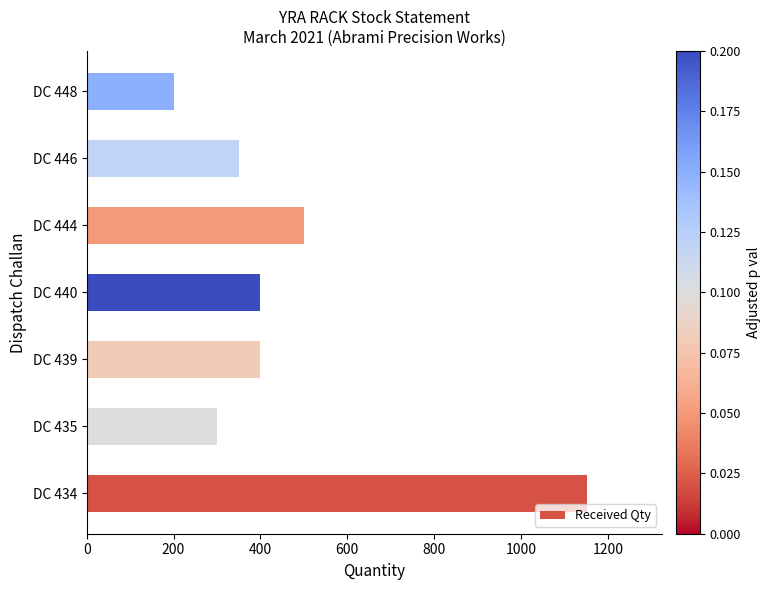

What is the change in value from DC 439 to DC 446?

-50